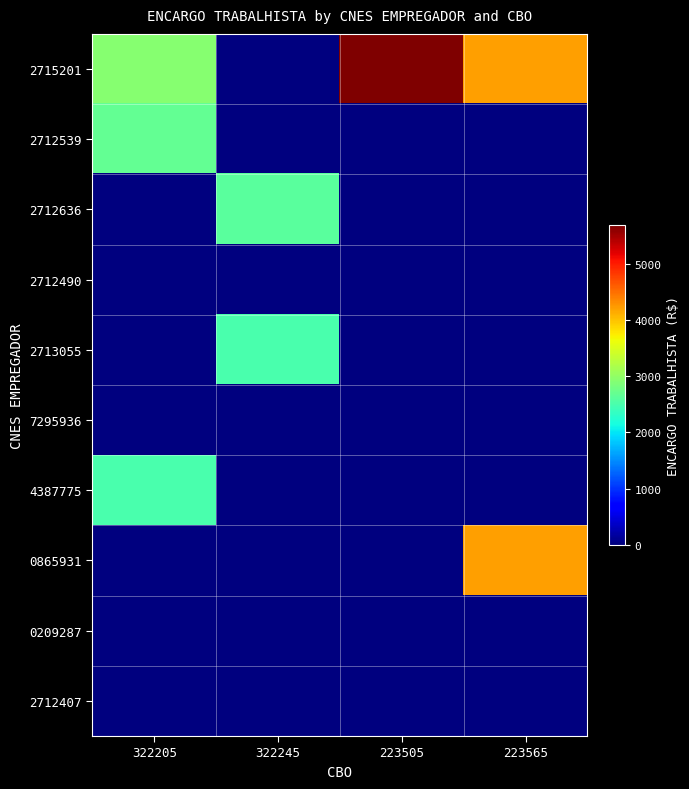

Reading left to right, extract all data points from this chart.

2715201: 322205=2914.6	322245=0.0	223505=5694.9	223565=4209.8
2712539: 322205=2688.2	322245=0.0	223505=0.0	223565=0.0
2712636: 322205=0.0	322245=2609.1	223505=0.0	223565=0.0
2712490: 322205=0.0	322245=0.0	223505=0.0	223565=0.0
2713055: 322205=0.0	322245=2497.2	223505=0.0	223565=0.0
7295936: 322205=0.0	322245=0.0	223505=0.0	223565=0.0
4387775: 322205=2493.6	322245=0.0	223505=0.0	223565=0.0
0865931: 322205=0.0	322245=0.0	223505=0.0	223565=4209.8
0209287: 322205=0.0	322245=0.0	223505=0.0	223565=0.0
2712407: 322205=0.0	322245=0.0	223505=0.0	223565=0.0